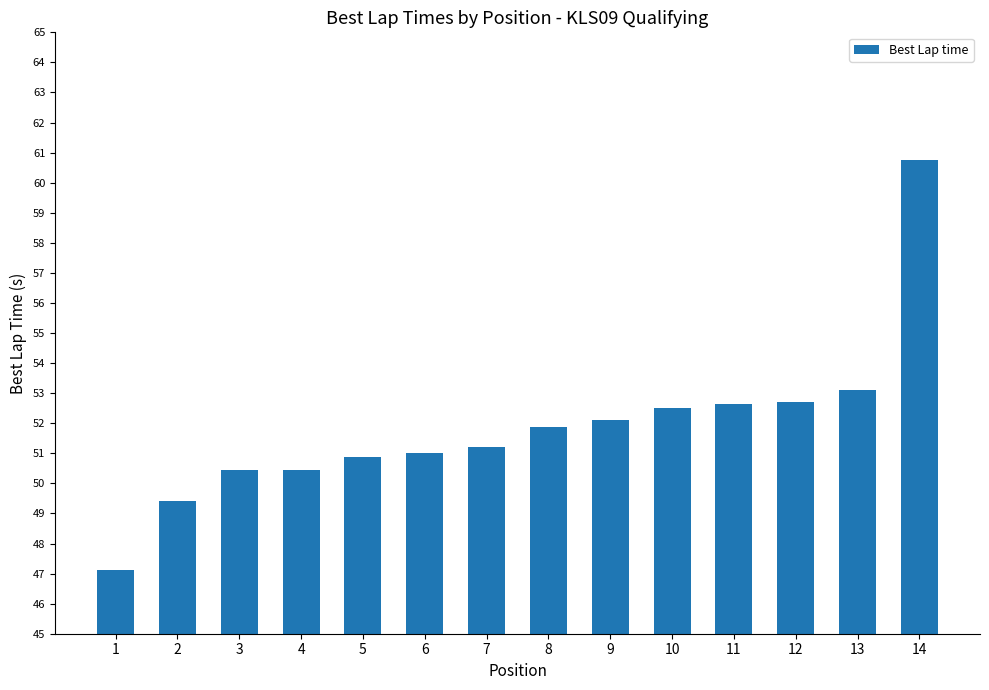

The chart shows a value of 53.1 at 13. True or false?

True